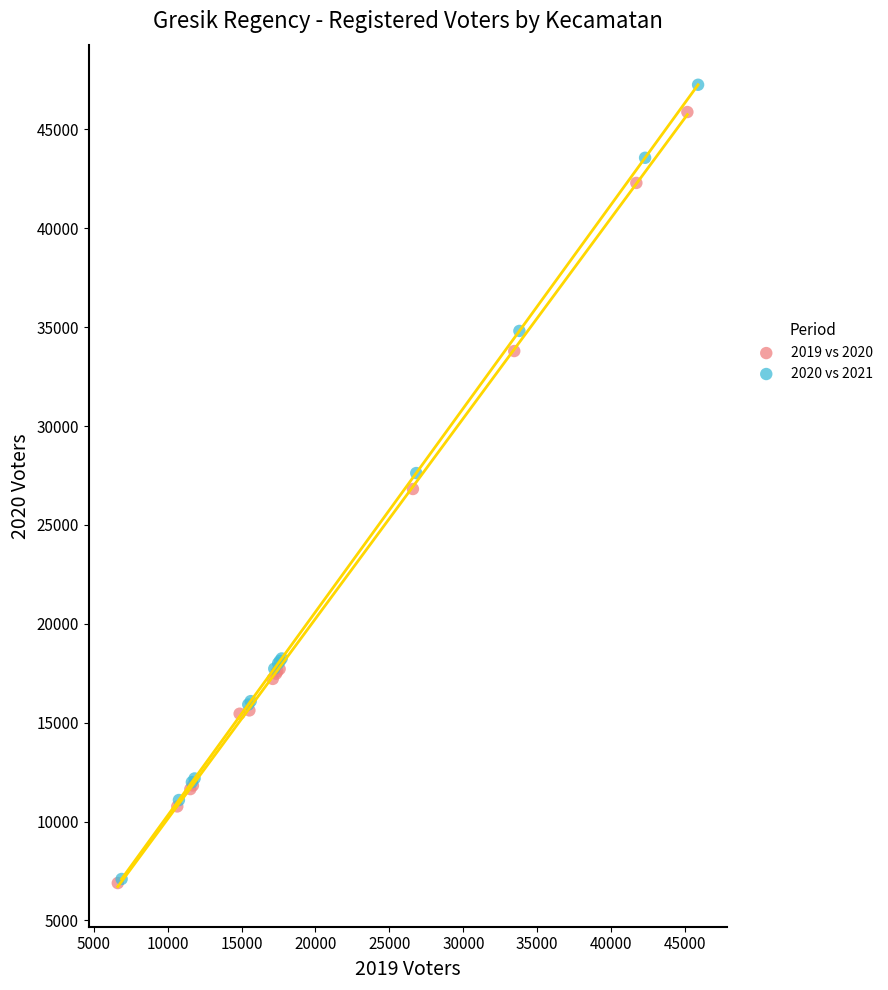

Which series has the widest spread of Y values?

2020 vs 2021